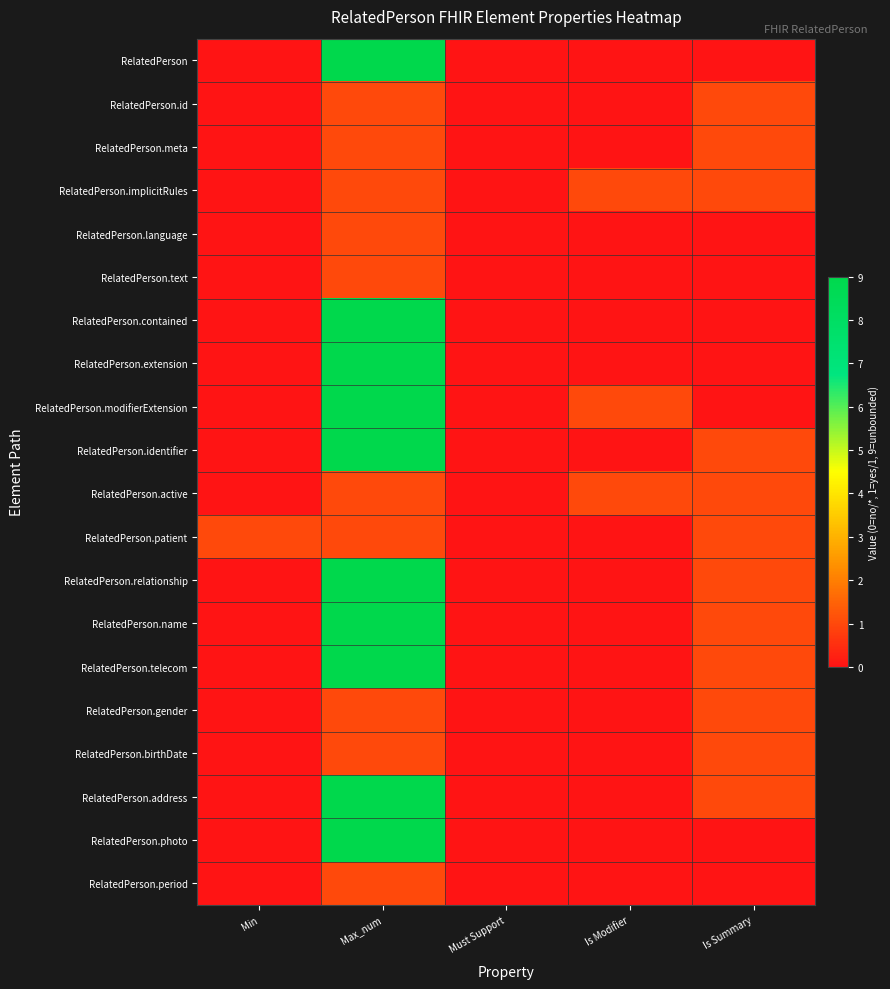

Between Max_num and Is Modifier, which series saw the biggest shift?

RelatedPerson